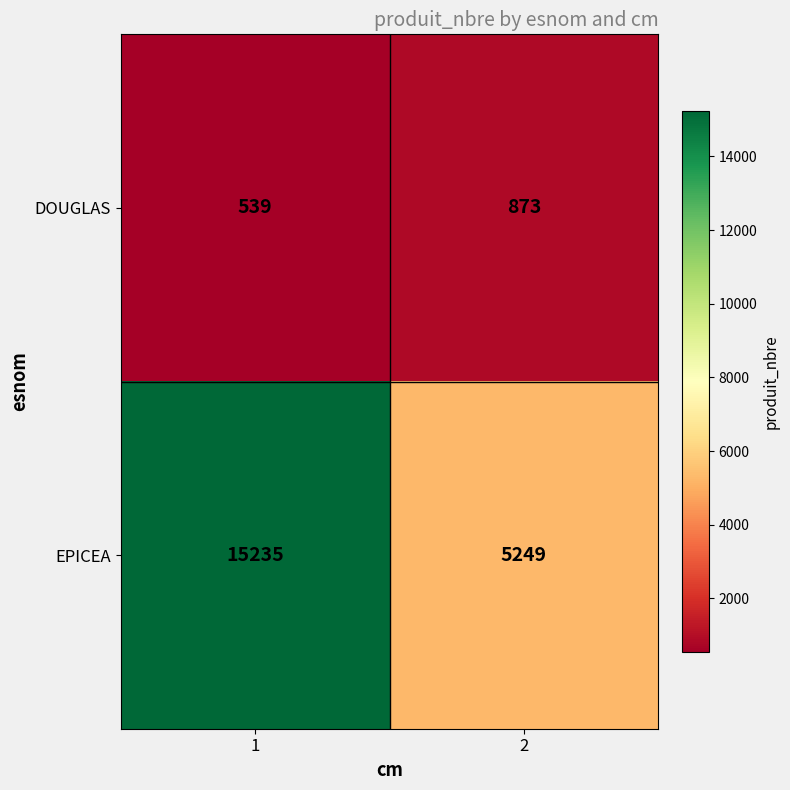

What is the minimum value shown in the chart?

539